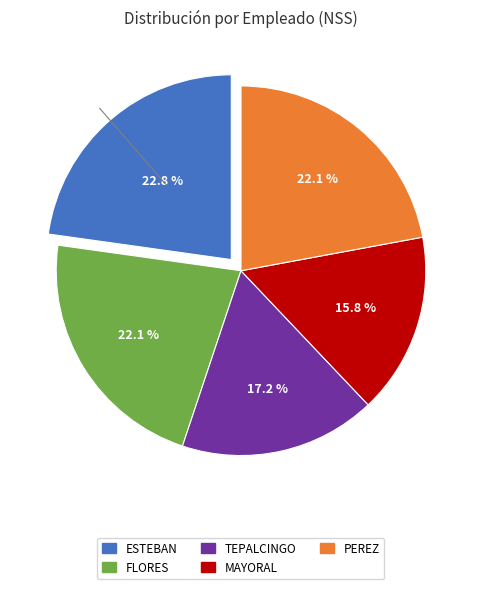

What percentage is the MAYORAL slice, to the nearest percent?

16%